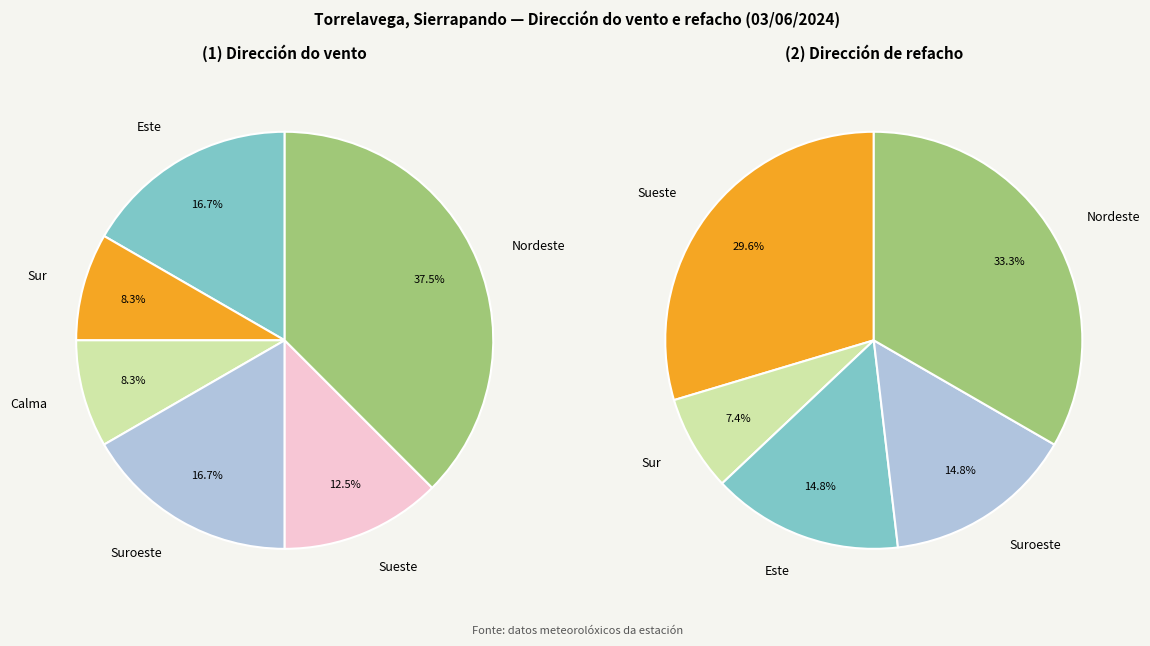

To the nearest percent, what is the difference between the Suroeste and Sur slice percentages?

8%